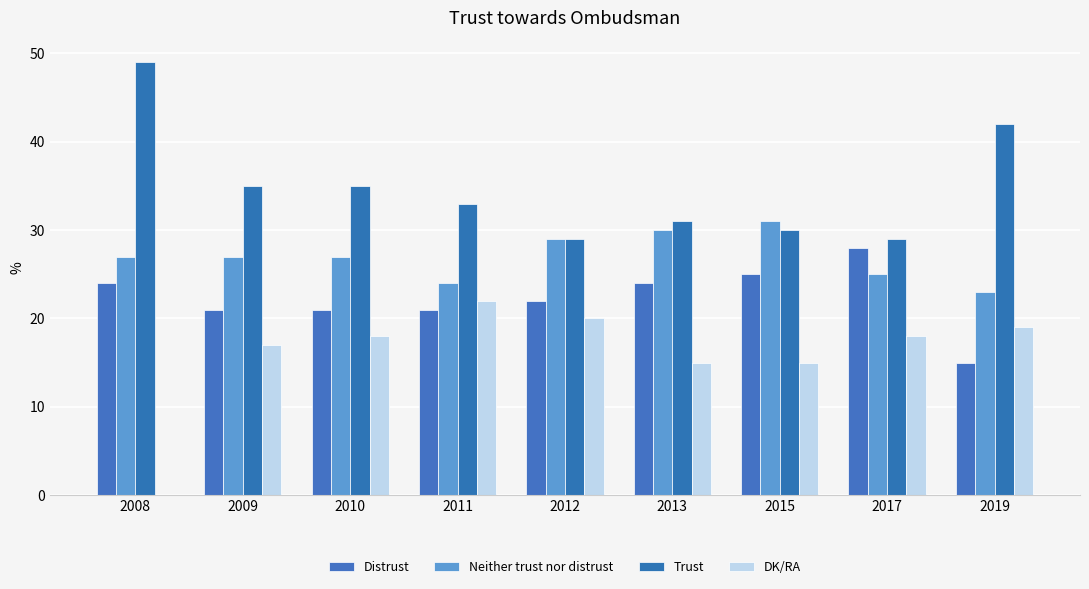

Is it true that Trust equals 33 at 2011?

True